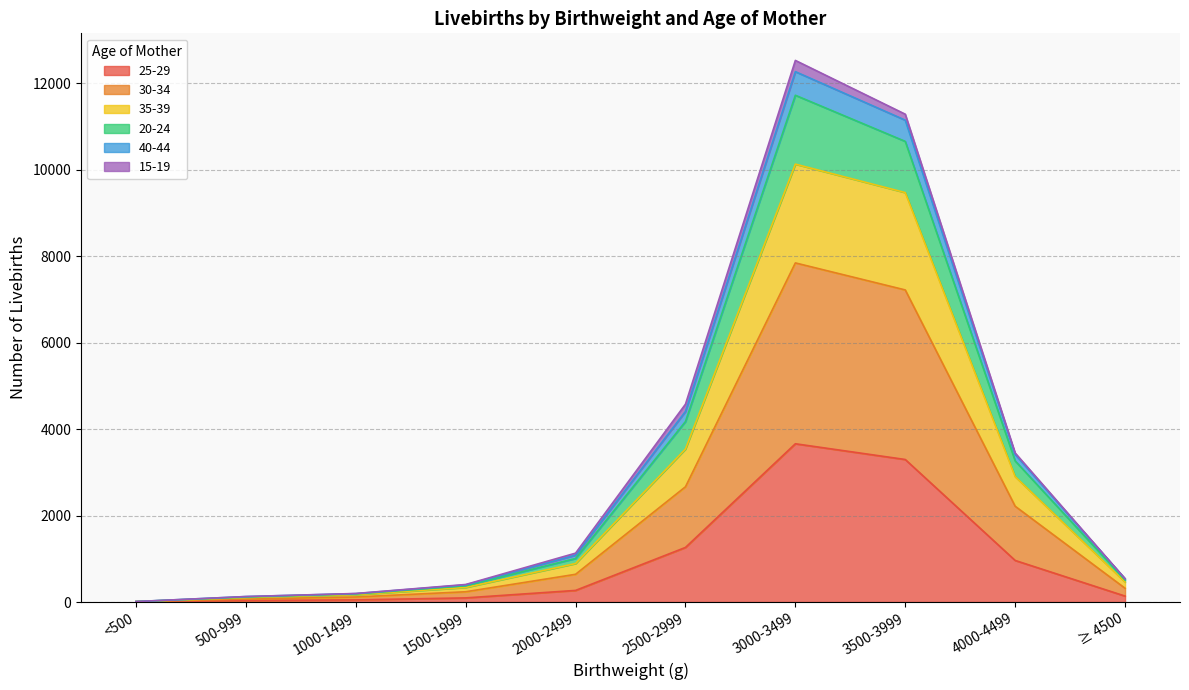

In 25-29, how many points are higher than both neighbors (excluding endpoints)?

1